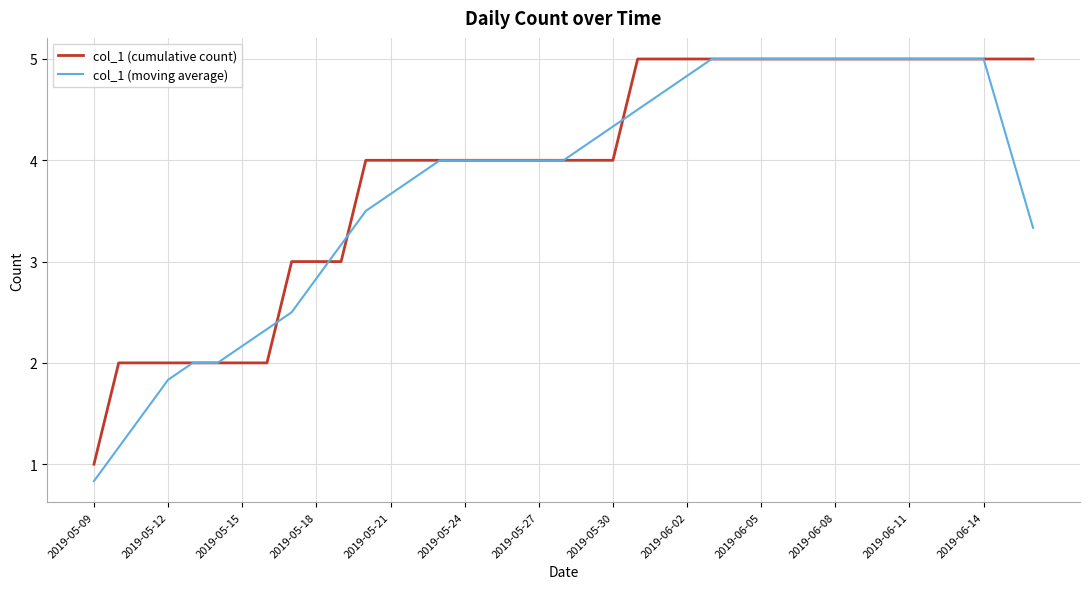

Which series has the largest range (max minus min)?

col_1 (moving average)